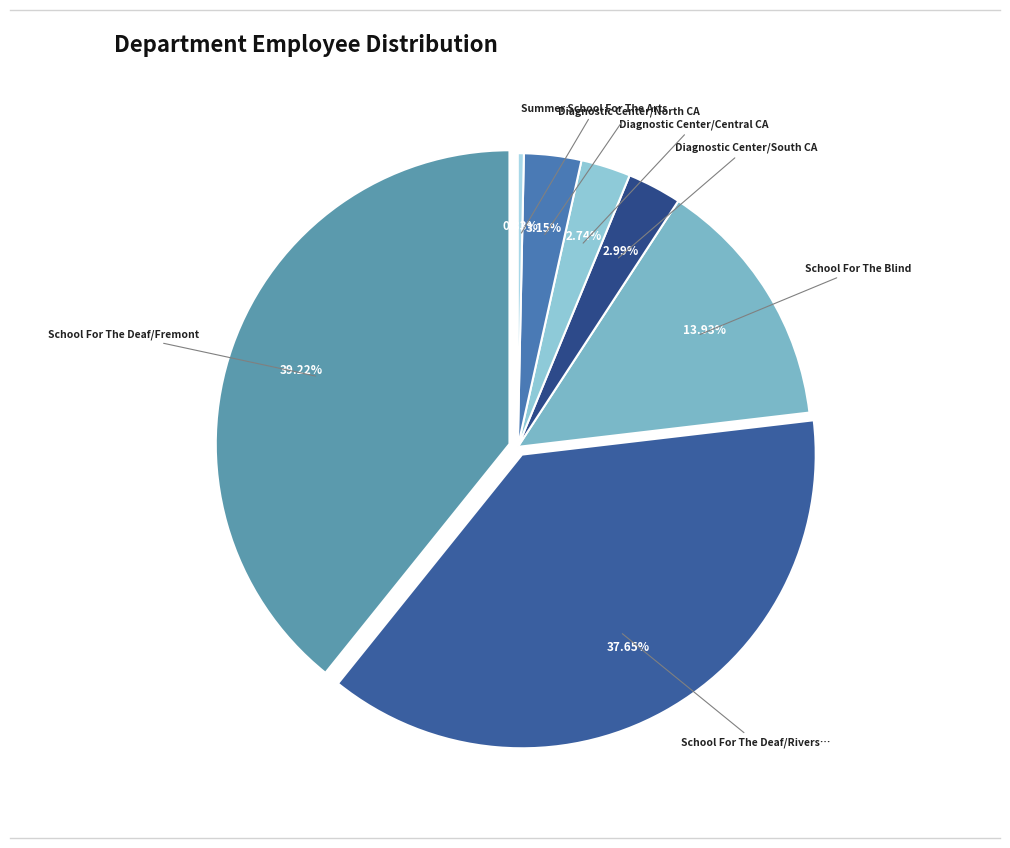

To the nearest percent, what is the difference between the largest and smallest slice percentages?

39%